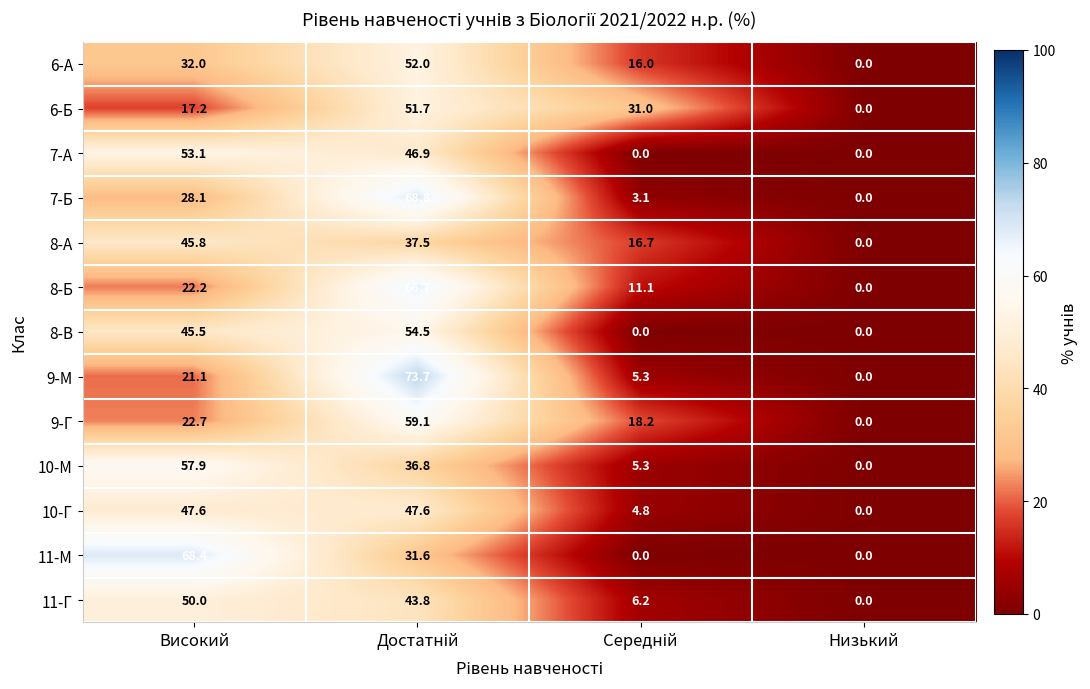

What is the difference between the maximum and minimum values in the 6-А series?

52.0